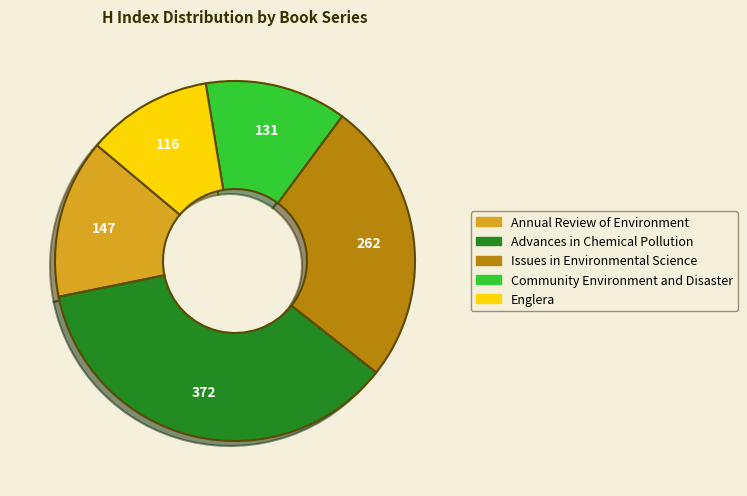

The Community Environment and Disaster slice represents 13% of the pie. True or false?

True